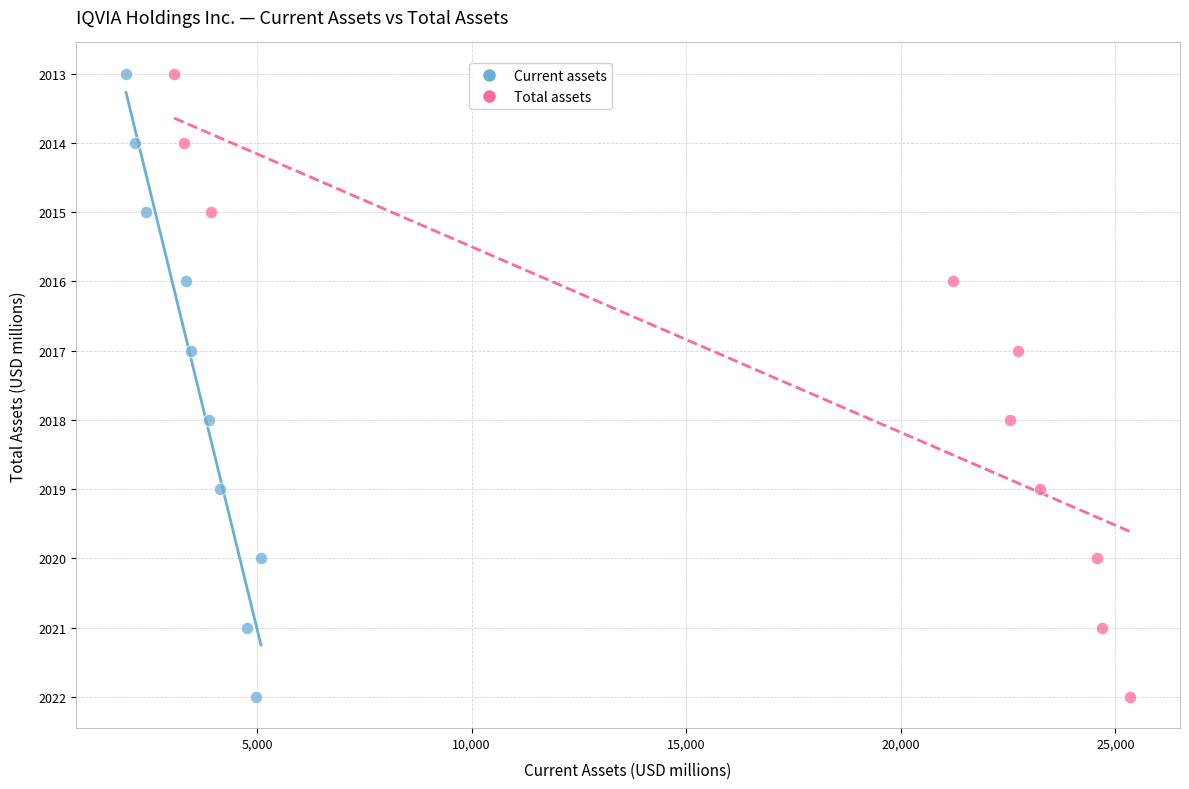

What are all the series names shown in the legend?

Current assets, Total assets